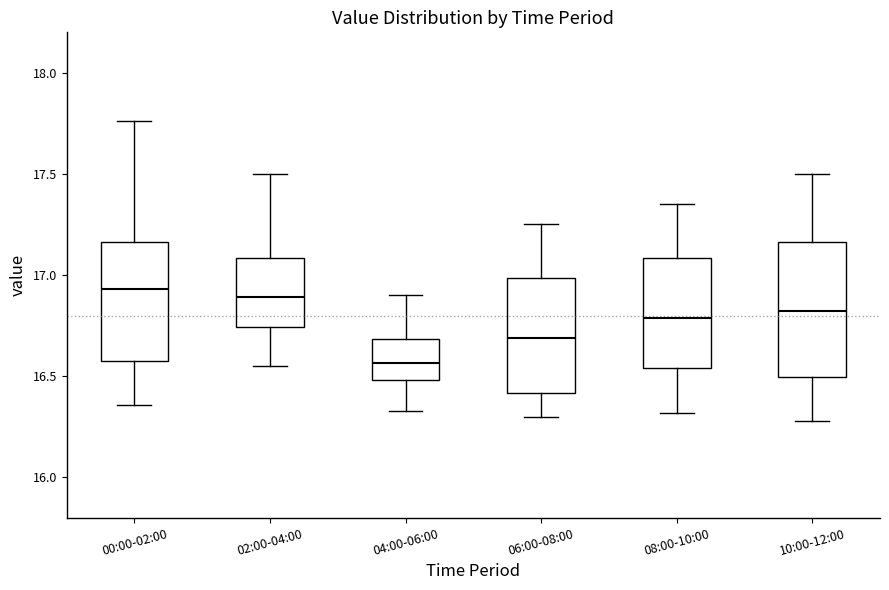

Where does the median line of the box for 06:00-08:00 sit on the y-axis? The values are not printed on the chart, so give them approximately, as read against the axis.

16.70